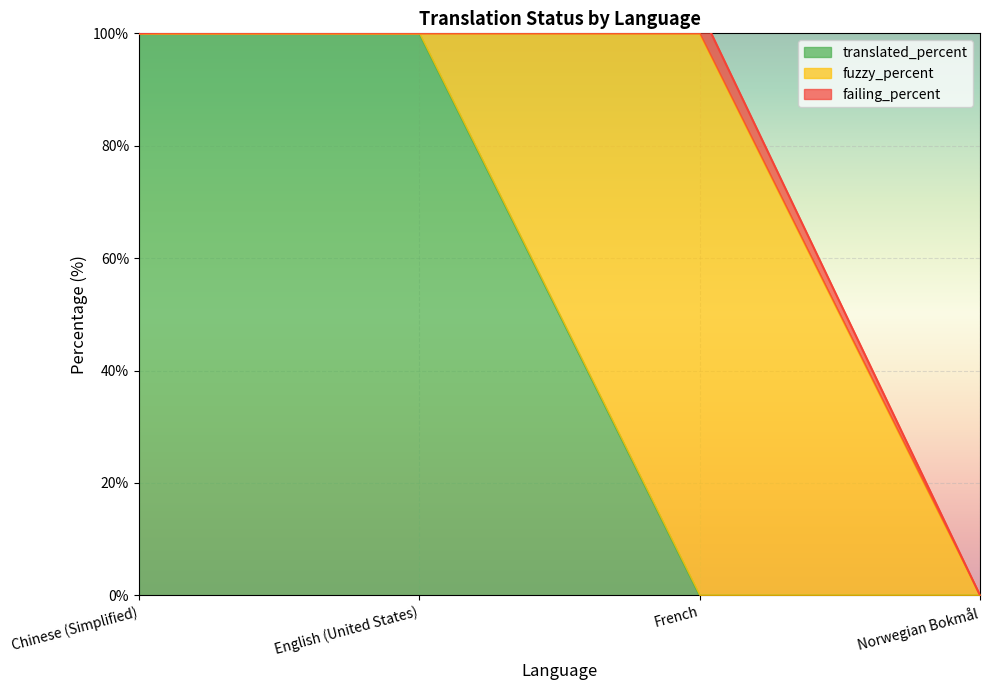

True or false: translated_percent has more than 1 interior local peaks.

False